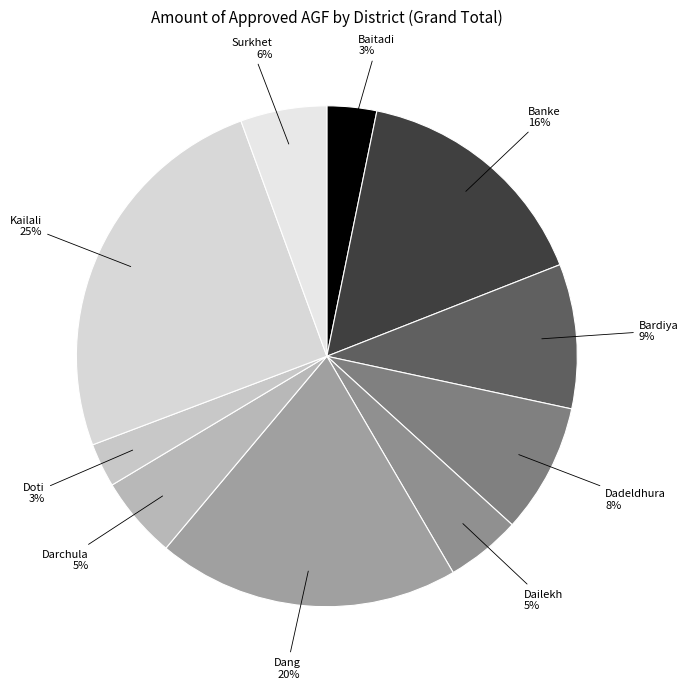

Do Dang and Kailali together represent more than half of the pie?

No